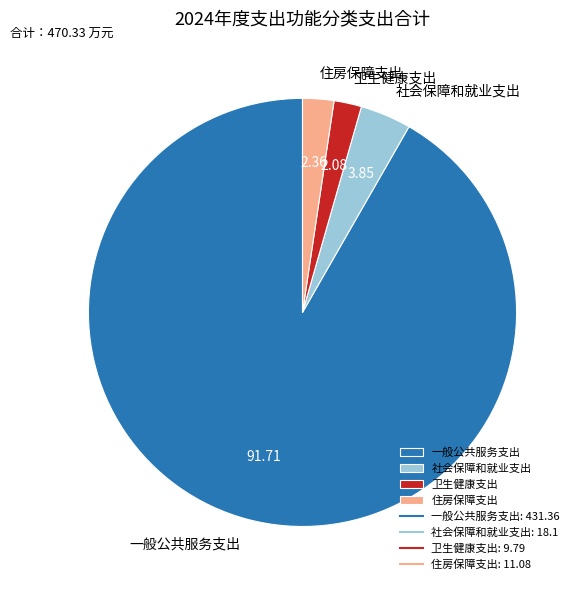

Combined, do 社会保障和就业支出 and 一般公共服务支出 account for over 50%?

Yes